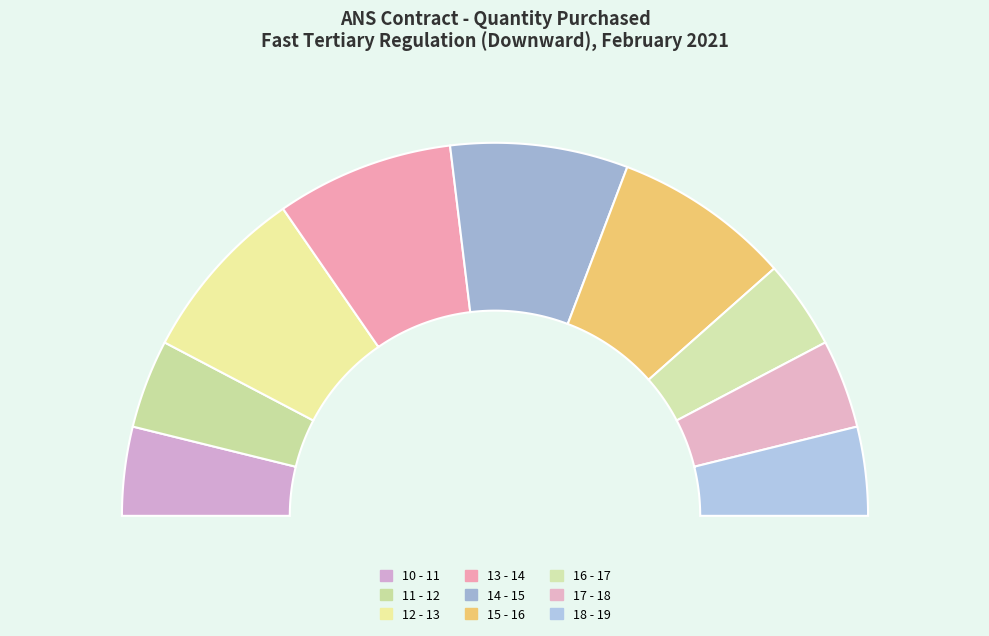

How many slices are in this pie chart?

9